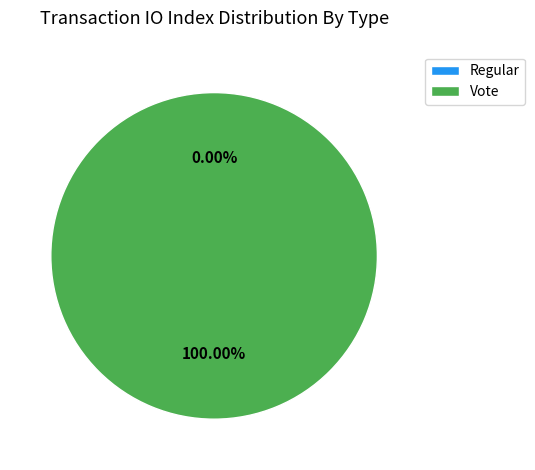

Is it true that Regular is 0% of the pie?

True